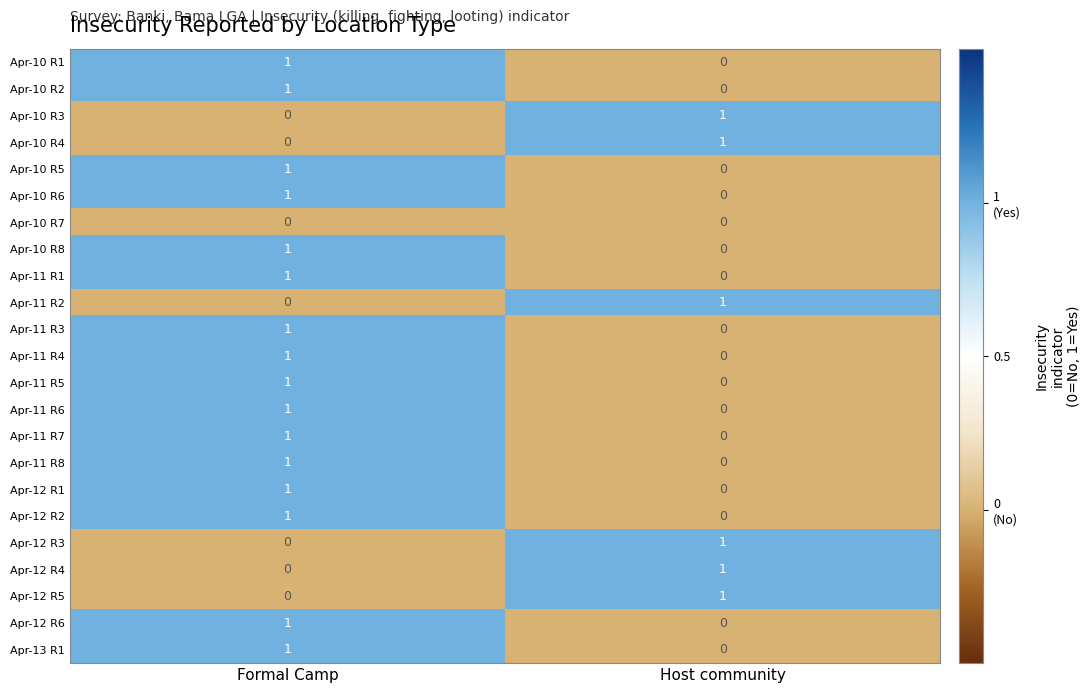

What is the total value across all series at Formal Camp?

16